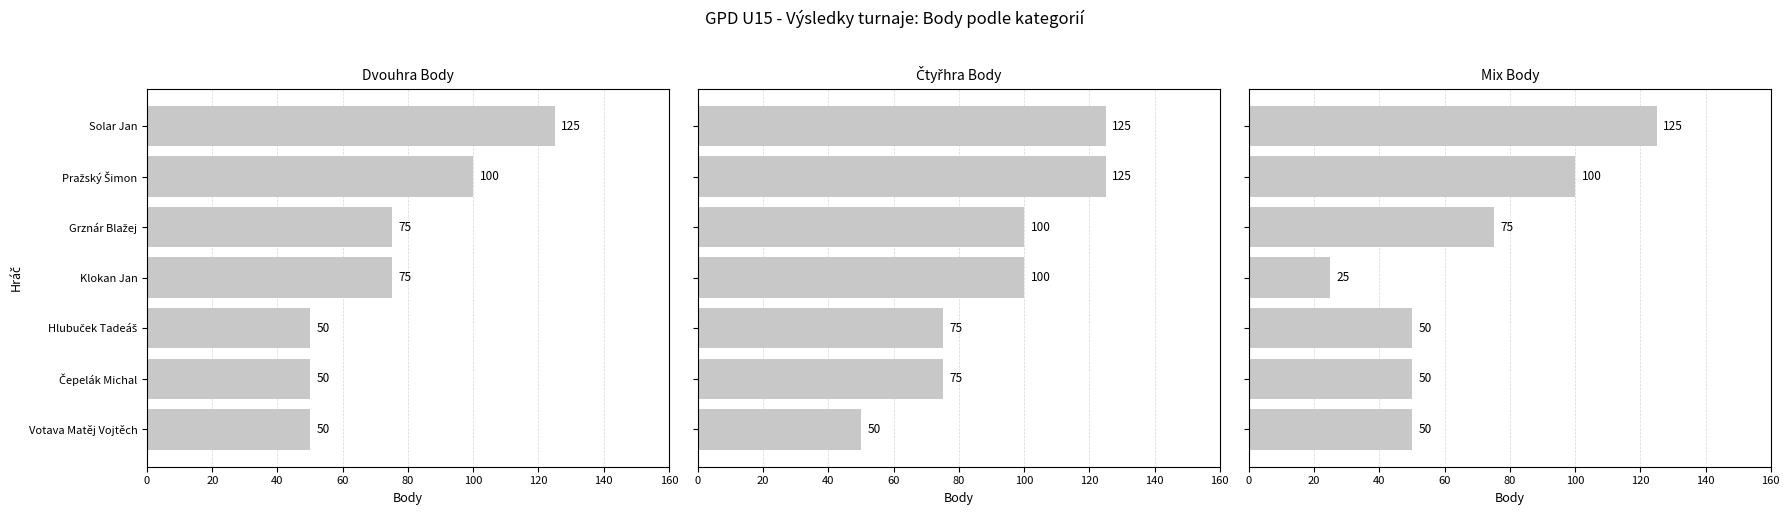

Which series has the largest total across all categories?

Čtyřhra Body